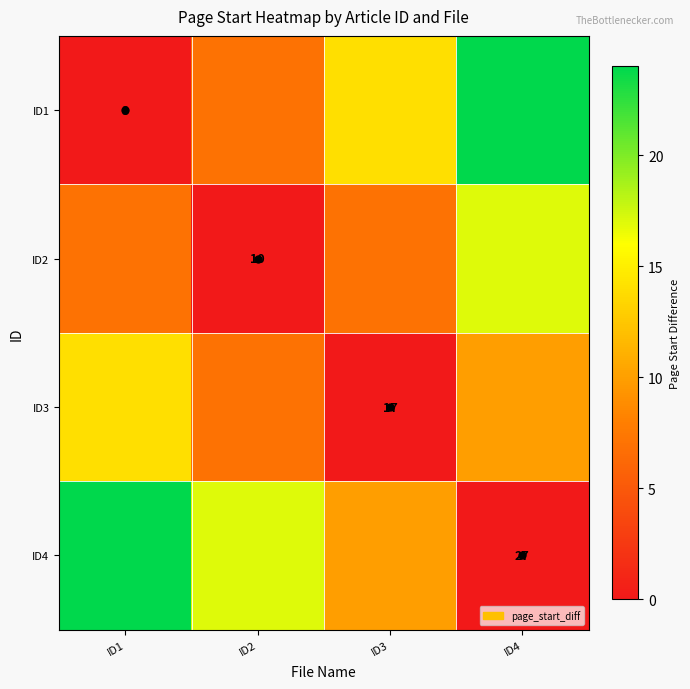

The ID2 series shows 4 at ID2. True or false?

False